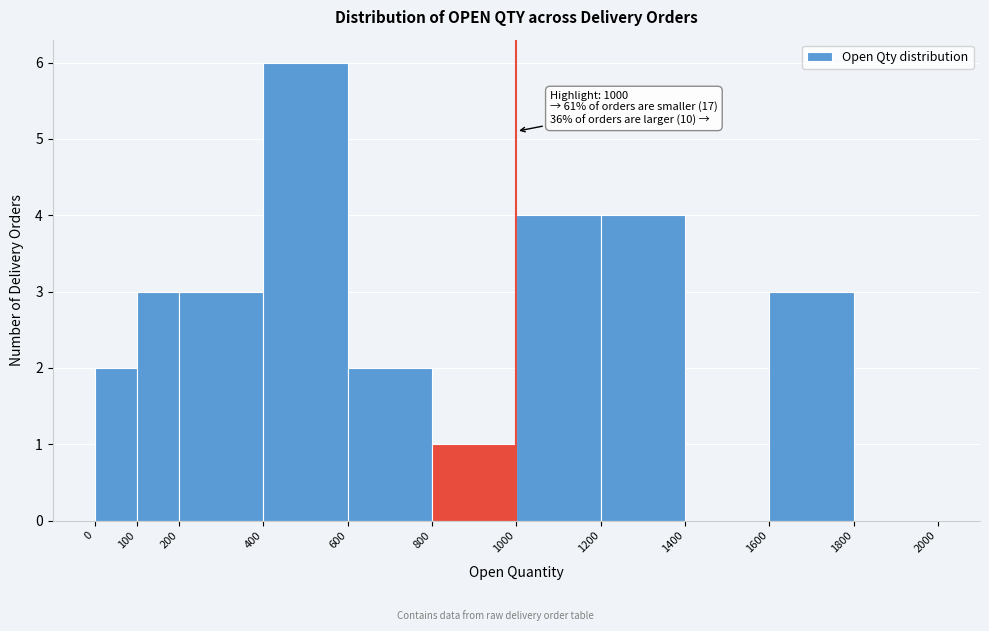

Which range on the x-axis has the tallest bar?

400 to 600